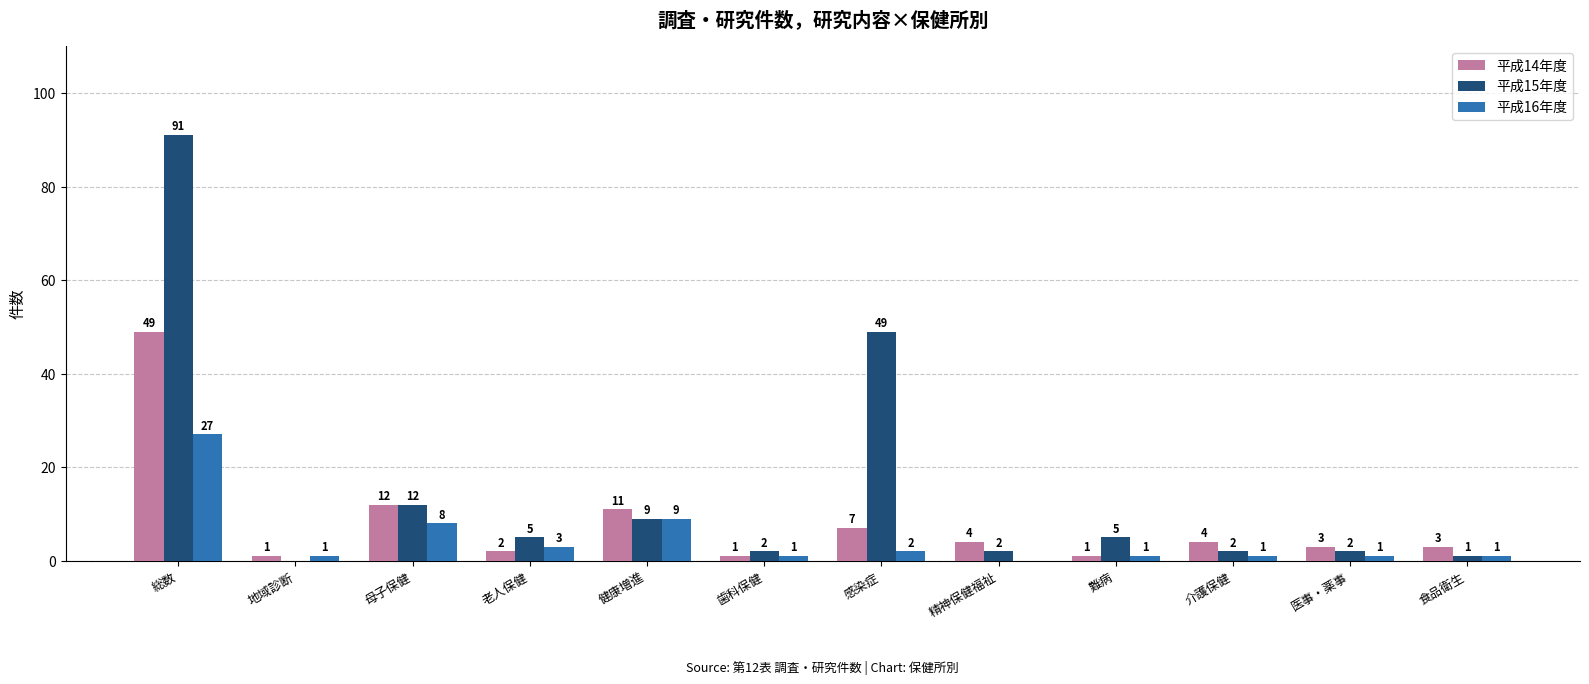

What is the maximum value for 平成14年度?

49